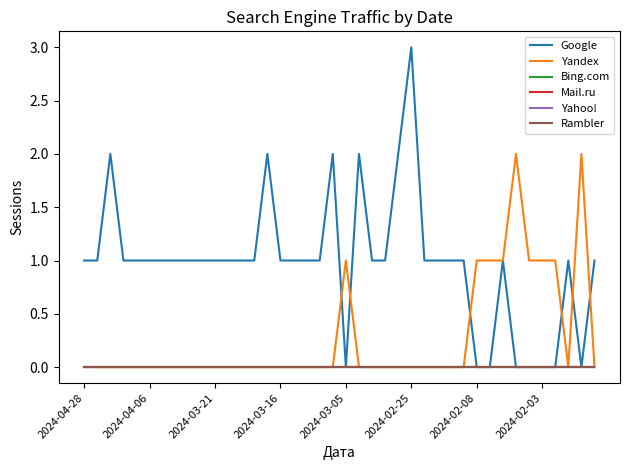

True or false: Yahoo! and Mail.ru cross at least once.

False